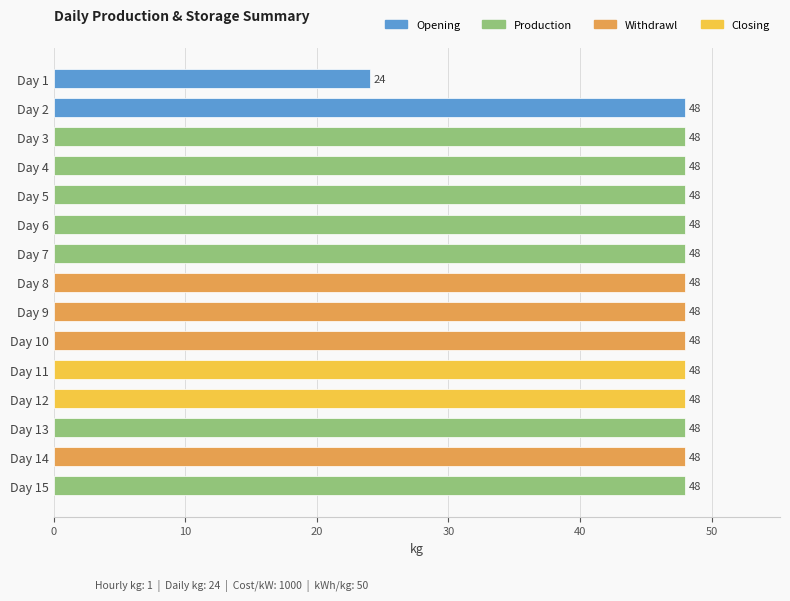

True or false: the data shows 48 at Day 9.

True